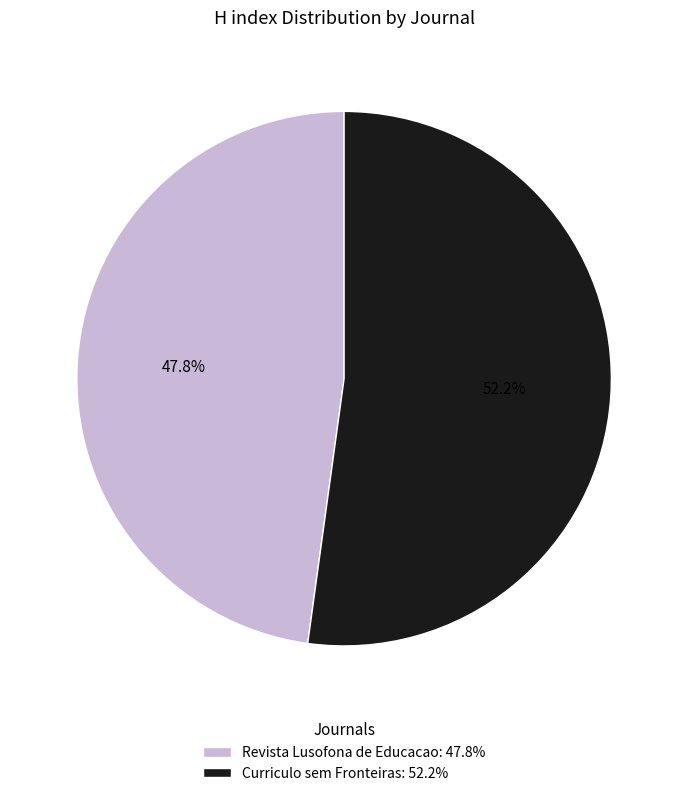

To the nearest percent, what percentage of the pie is Revista Lusofona de Educacao?

48%